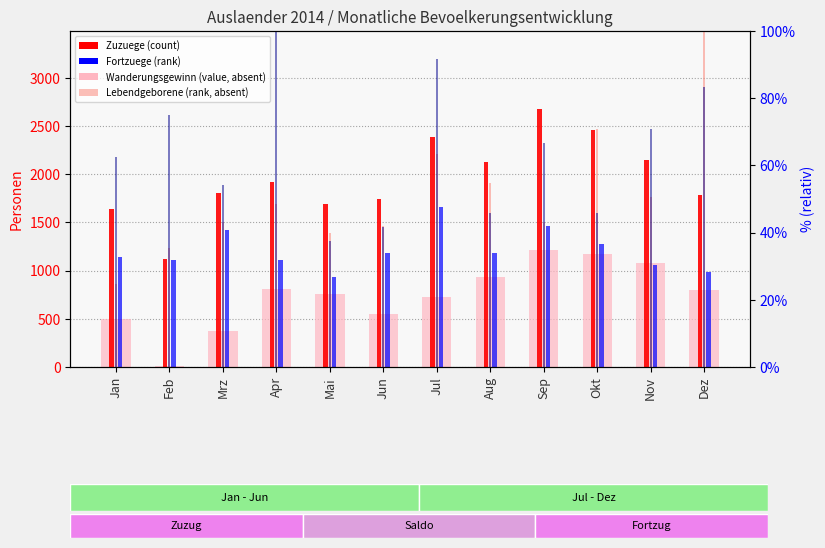

How many groups of bars are there?

12